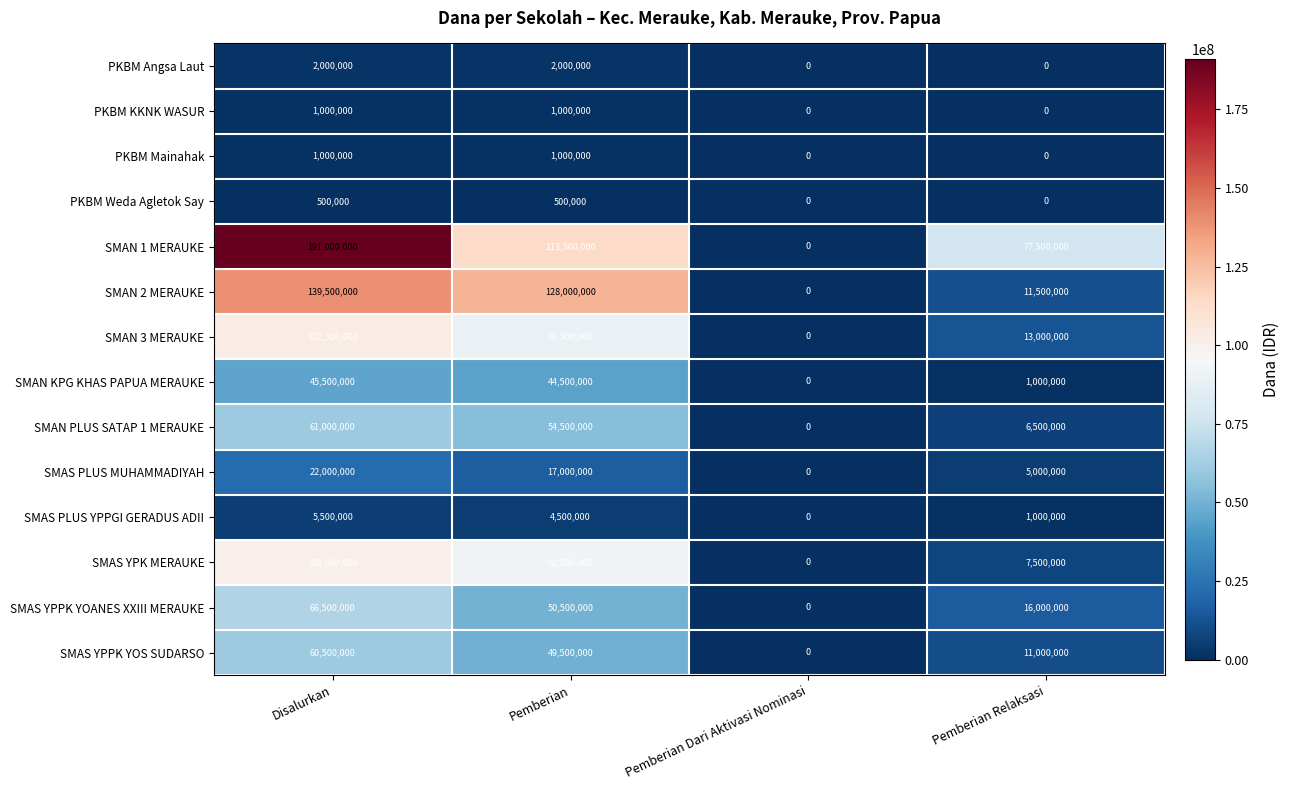

How many PKBM KKNK WASUR values are between 0 and 1000000?

4